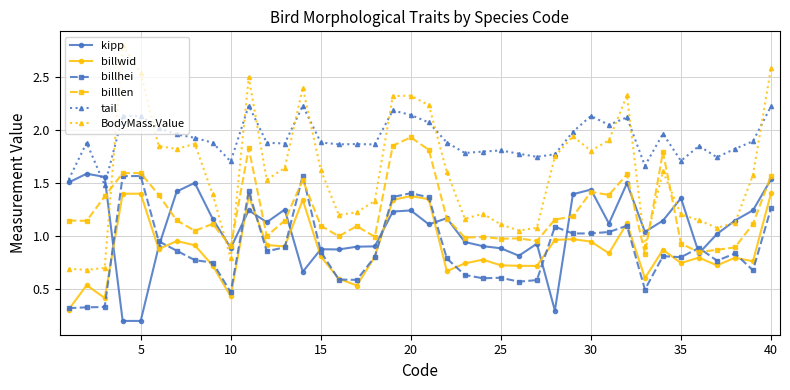

True or false: billhei and tail intersect in this chart.

False